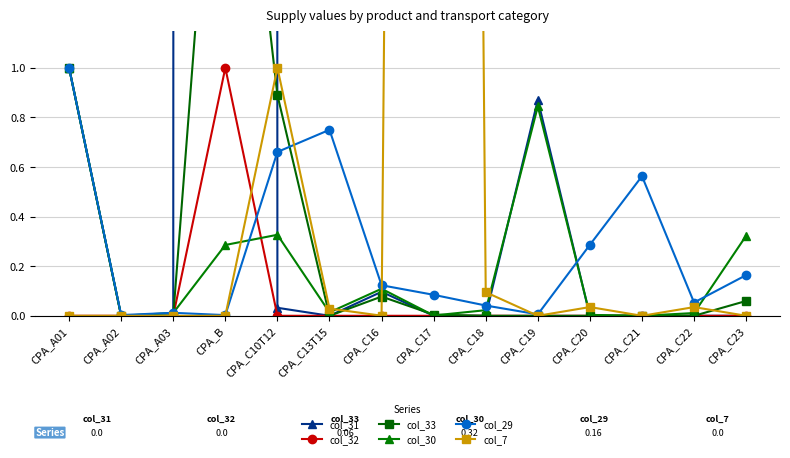

What is the difference between the col_29 values at CPA_A03 and CPA_C20?

0.3